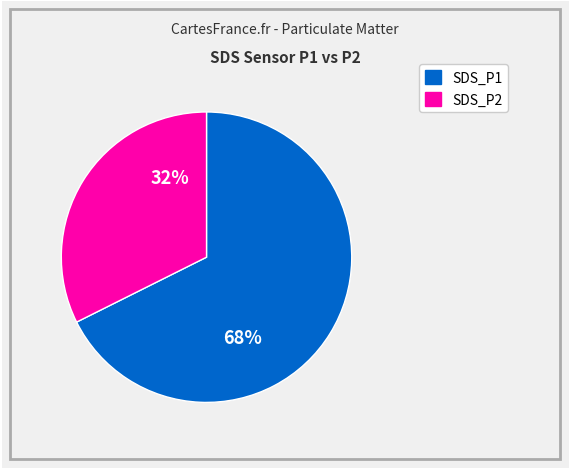

To the nearest percent, what is the combined percentage of SDS_P2 and SDS_P1?

100%